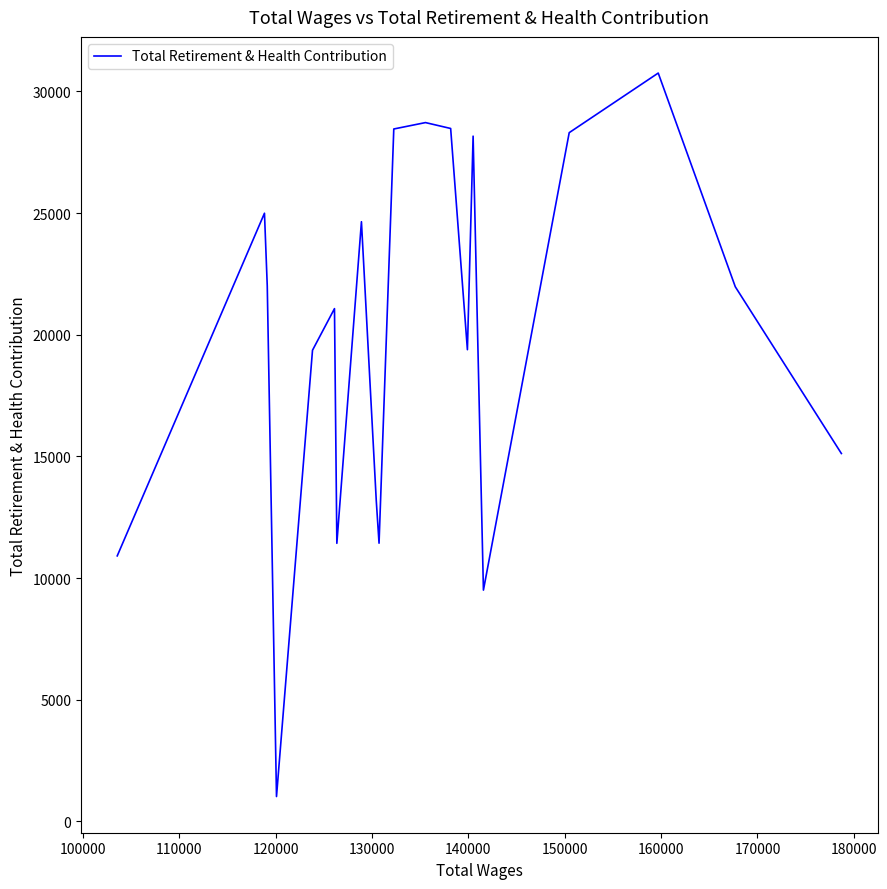

What is the difference between the maximum and minimum values?

29731